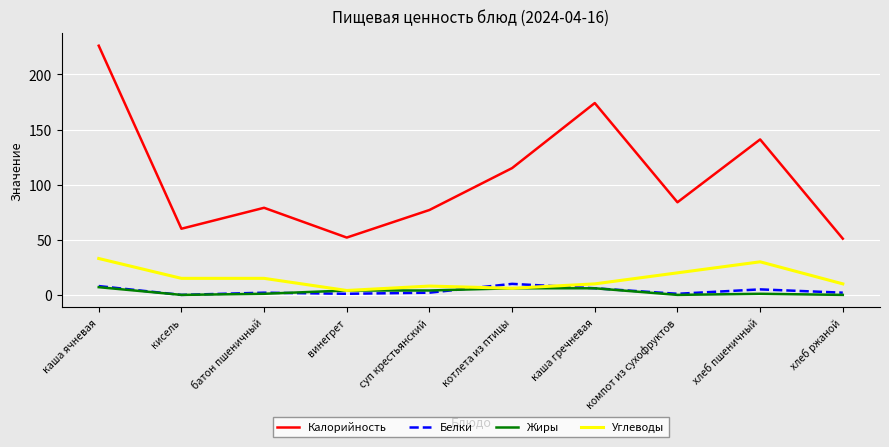

What is the lowest value of the Калорийность series?

51